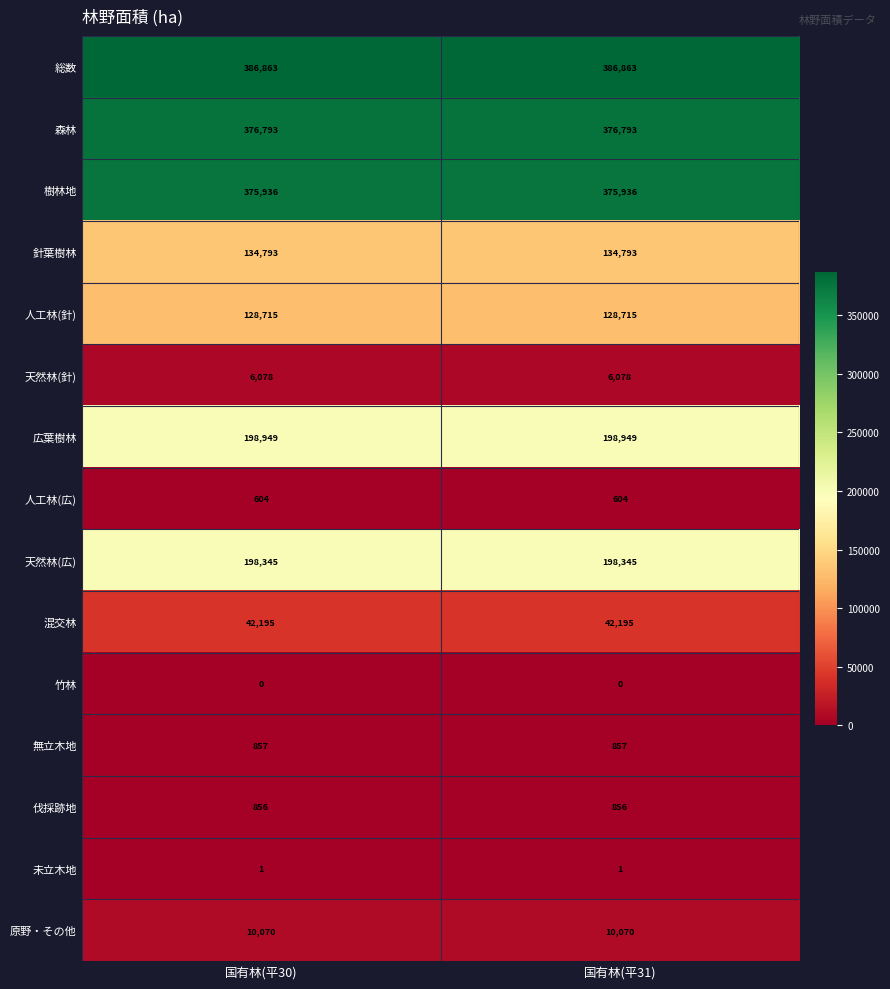

Reading left to right, list all the values displayed in this chart.

総数: 国有林(平30)=386863	国有林(平31)=386863
森林: 国有林(平30)=376793	国有林(平31)=376793
樹林地: 国有林(平30)=375936	国有林(平31)=375936
針葉樹林: 国有林(平30)=134793	国有林(平31)=134793
人工林(針): 国有林(平30)=128715	国有林(平31)=128715
天然林(針): 国有林(平30)=6078	国有林(平31)=6078
広葉樹林: 国有林(平30)=198949	国有林(平31)=198949
人工林(広): 国有林(平30)=604	国有林(平31)=604
天然林(広): 国有林(平30)=198345	国有林(平31)=198345
混交林: 国有林(平30)=42195	国有林(平31)=42195
竹林: 国有林(平30)=0	国有林(平31)=0
無立木地: 国有林(平30)=857	国有林(平31)=857
伐採跡地: 国有林(平30)=856	国有林(平31)=856
未立木地: 国有林(平30)=1	国有林(平31)=1
原野・その他: 国有林(平30)=10070	国有林(平31)=10070